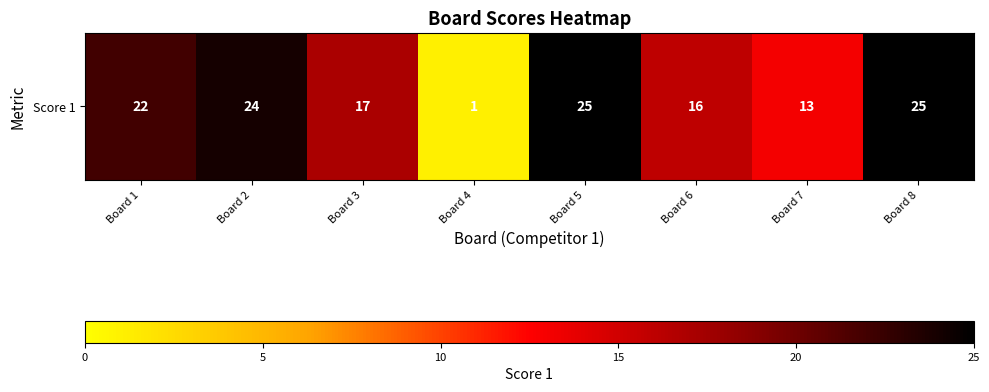

Where is the data nearest to the value 13?

Board 7